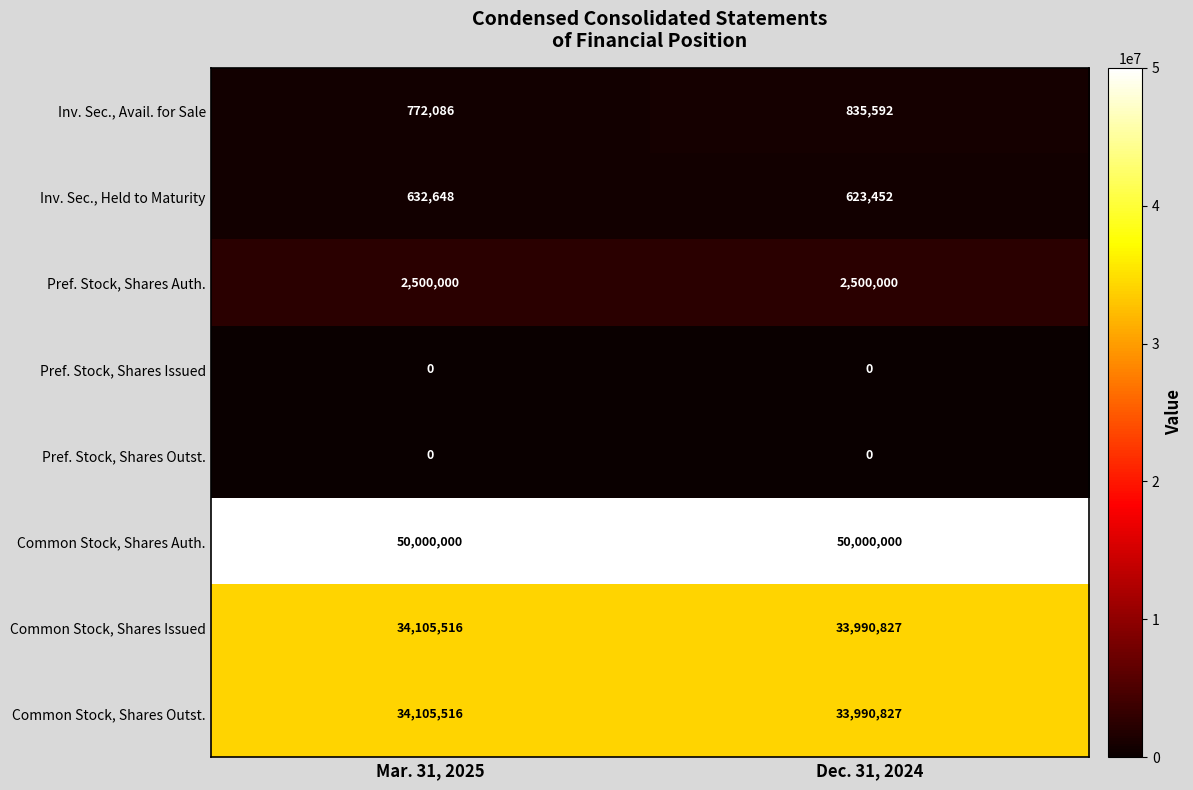

Reading left to right, extract all data points from this chart.

Inv. Sec., Avail. for Sale: 772086	835592
Inv. Sec., Held to Maturity: 632648	623452
Pref. Stock, Shares Auth.: 2500000	2500000
Pref. Stock, Shares Issued: 0	0
Pref. Stock, Shares Outst.: 0	0
Common Stock, Shares Auth.: 50000000	50000000
Common Stock, Shares Issued: 34105516	33990827
Common Stock, Shares Outst.: 34105516	33990827